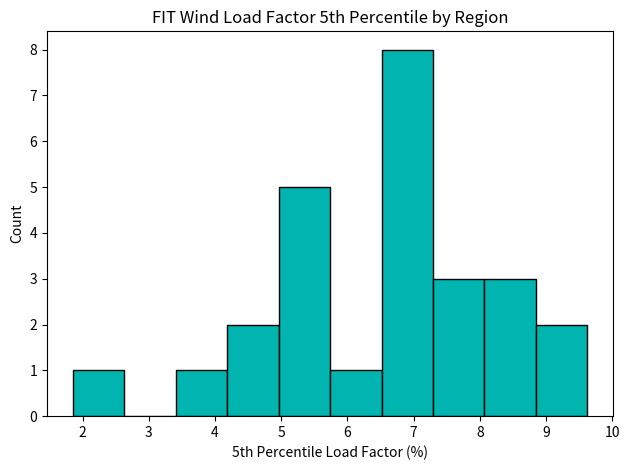

Reading left to right, transcribe this chart: for each bar, give the range it covers on the x-axis and its height. Neither the bar edges nor the heights are printed on the chart, so give them approximately, as read against the axes.

1.9 to 2.6: 1
2.6 to 3.4: 0
3.4 to 4.2: 1
4.2 to 5.0: 2
5.0 to 5.7: 5
5.7 to 6.5: 1
6.5 to 7.3: 8
7.3 to 8.1: 3
8.1 to 8.8: 3
8.8 to 9.6: 2